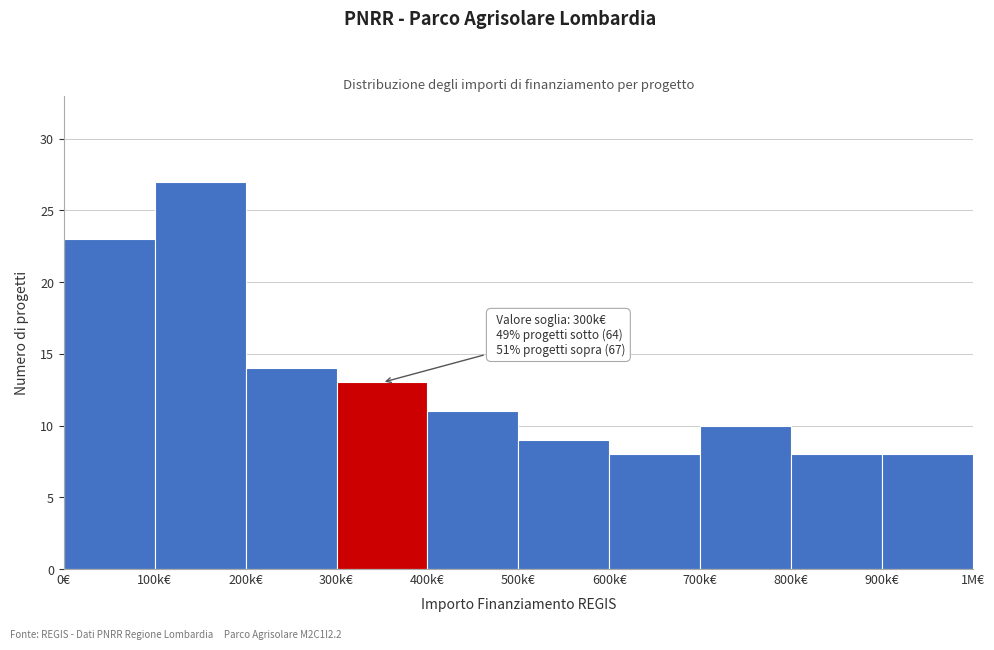

Reading left to right, extract all data points from this chart.

23	27	14	13	11	9	8	10	8	8